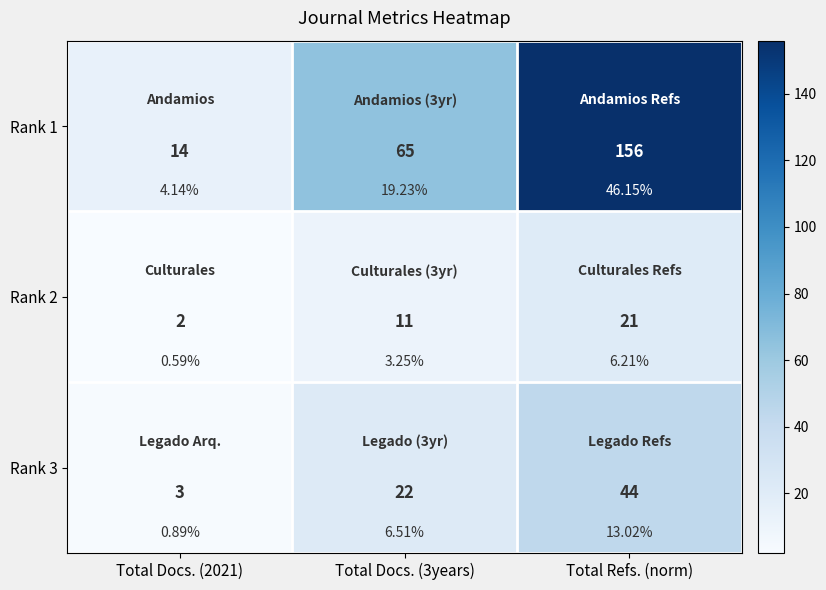

Where does the Rank 2 series first go above 11?

Total Refs. (norm)